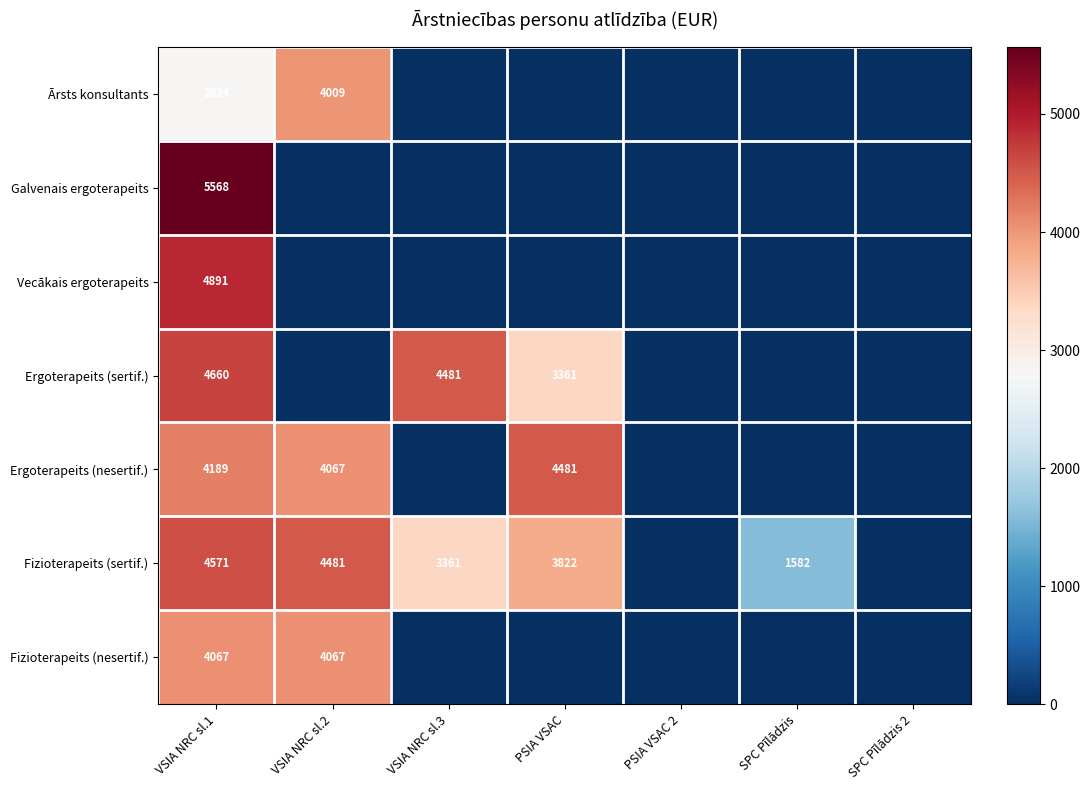

The value of Fizioterapeits (nesertif.) at VSIA NRC sl.1 is 4067. True or false?

True